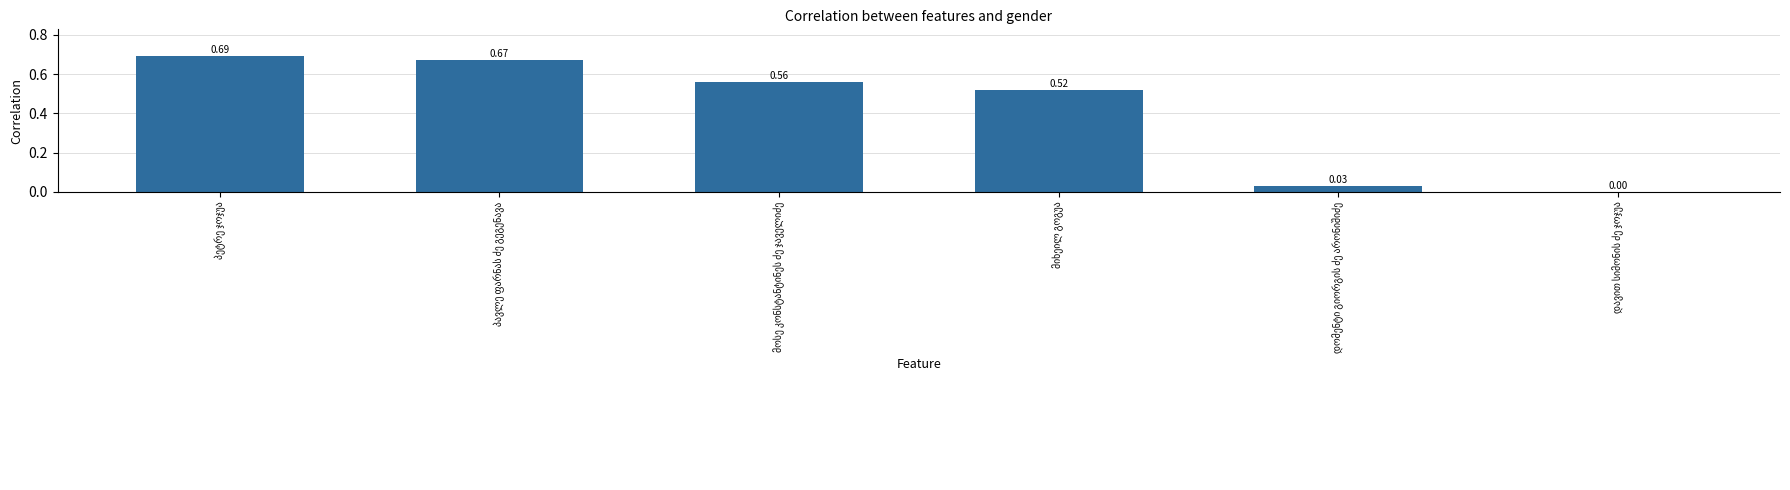

What is the sum of all values?

2.5